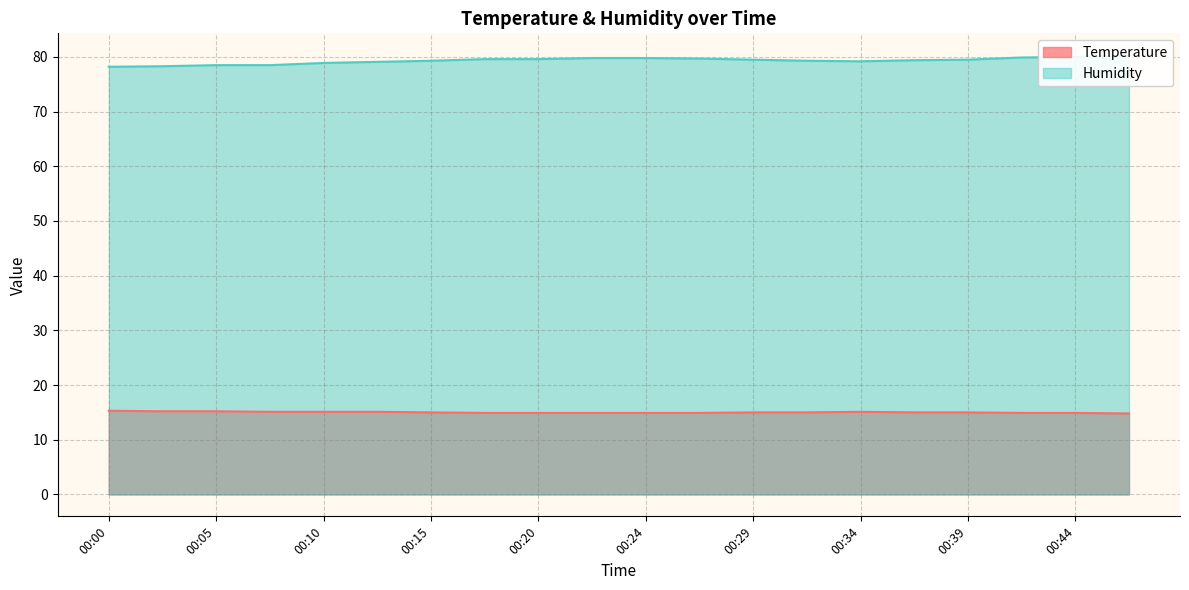

At which category is the sum across all series the highest?

00:46